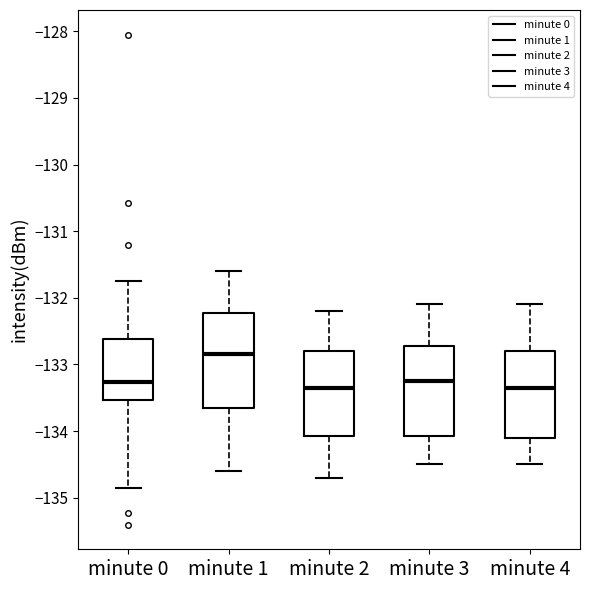

Reading left to right, transcribe this box plot: for each box, give where its median line is, the range the box spans, and where its two whiskers end, as read against the y-axis. The values are not printed on the chart, so give them approximately, as read against the axis.

minute 0: median -133.3, box -133.5 to -132.6, whiskers -134.9 to -131.7
minute 1: median -132.8, box -133.6 to -132.2, whiskers -134.6 to -131.6
minute 2: median -133.3, box -134.1 to -132.8, whiskers -134.7 to -132.2
minute 3: median -133.2, box -134.1 to -132.7, whiskers -134.5 to -132.1
minute 4: median -133.3, box -134.1 to -132.8, whiskers -134.5 to -132.1